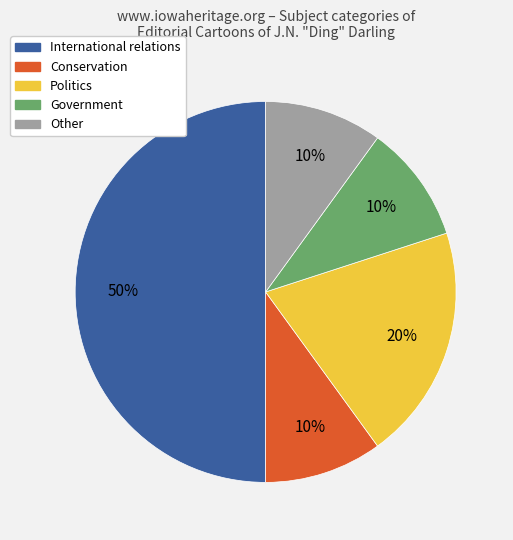

Does Conservation account for over 50% of the chart?

No